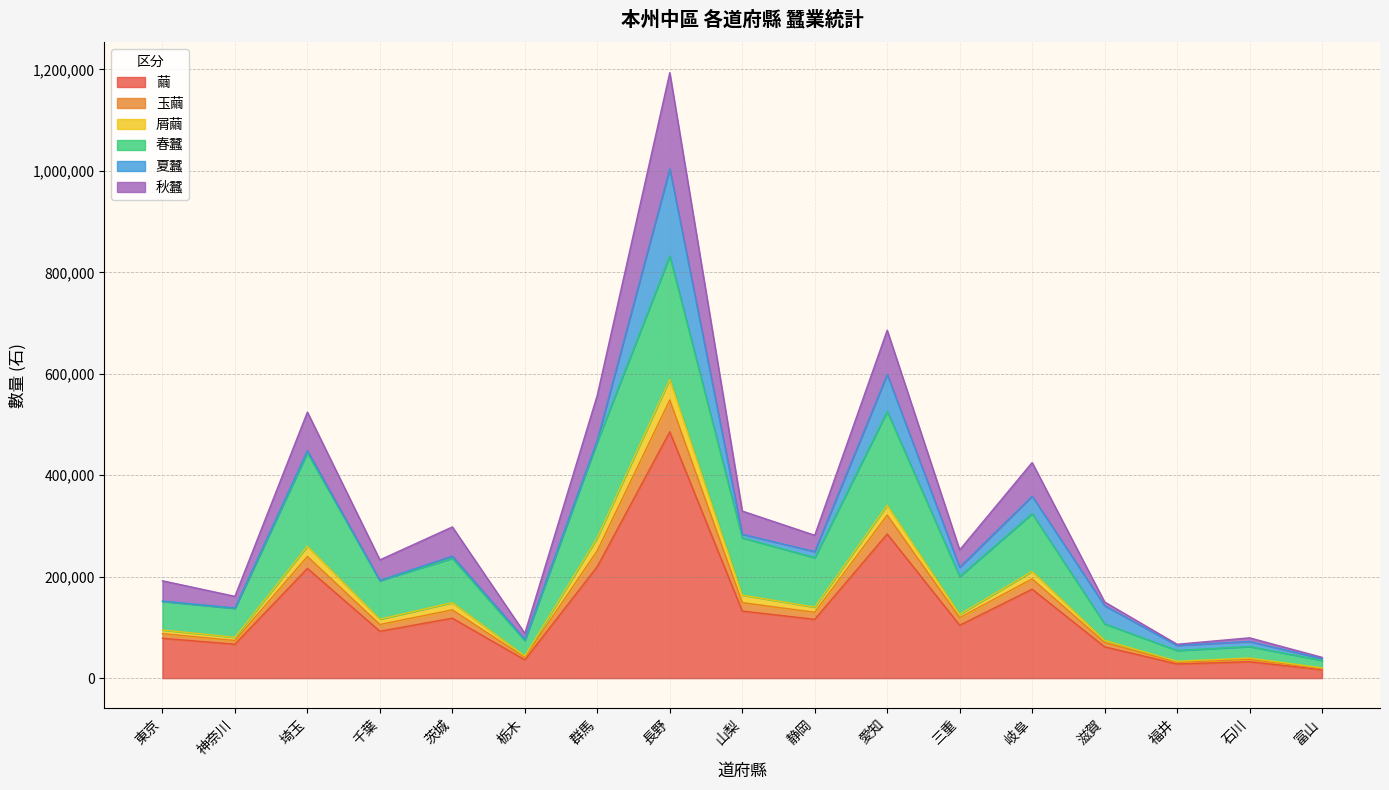

True or false: 繭 has a value of 175345 at 岐阜.

True